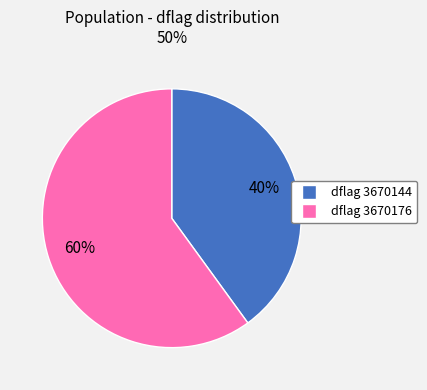

Is there any slice that represents more than half of the pie?

Yes